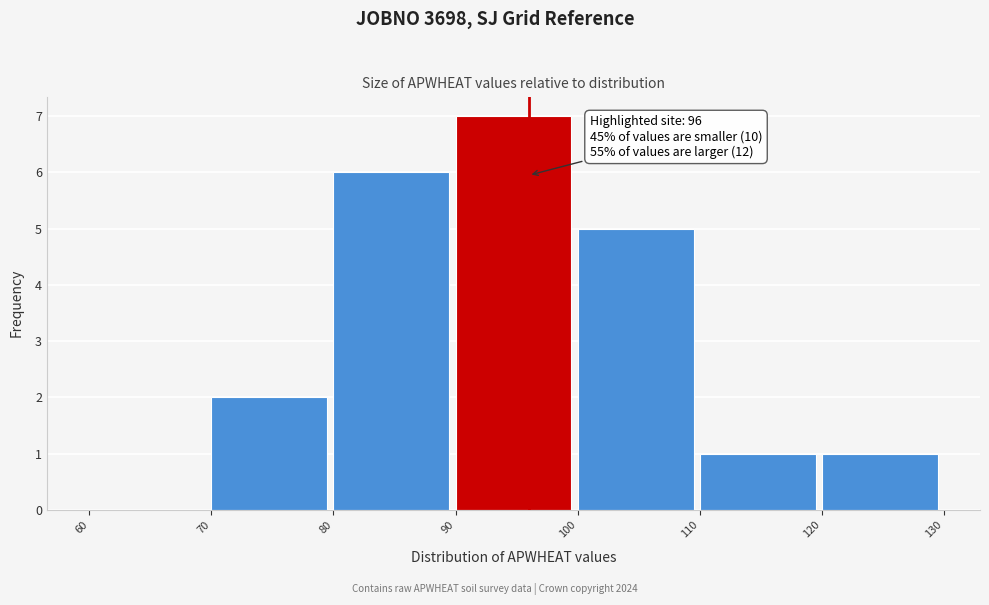

Which range on the x-axis has the tallest bar?

90 to 100